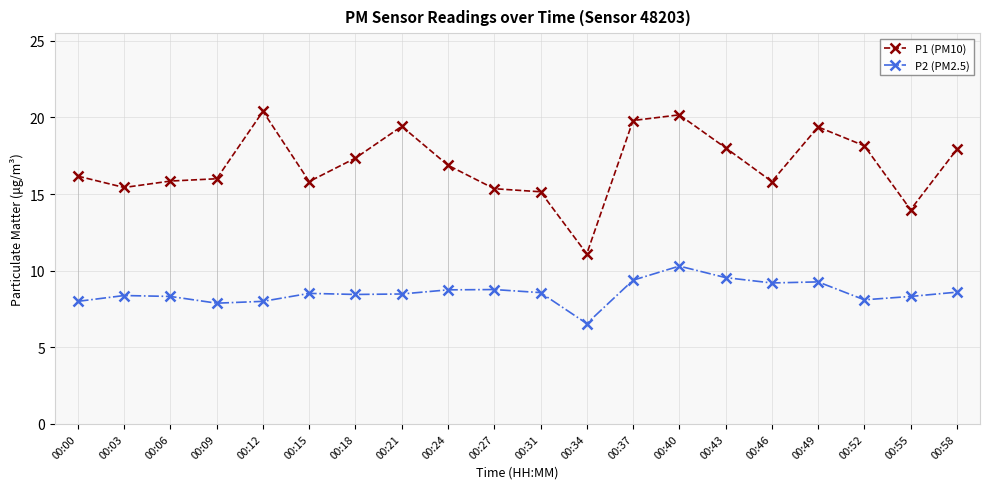

Does the chart have visible grid lines?

Yes